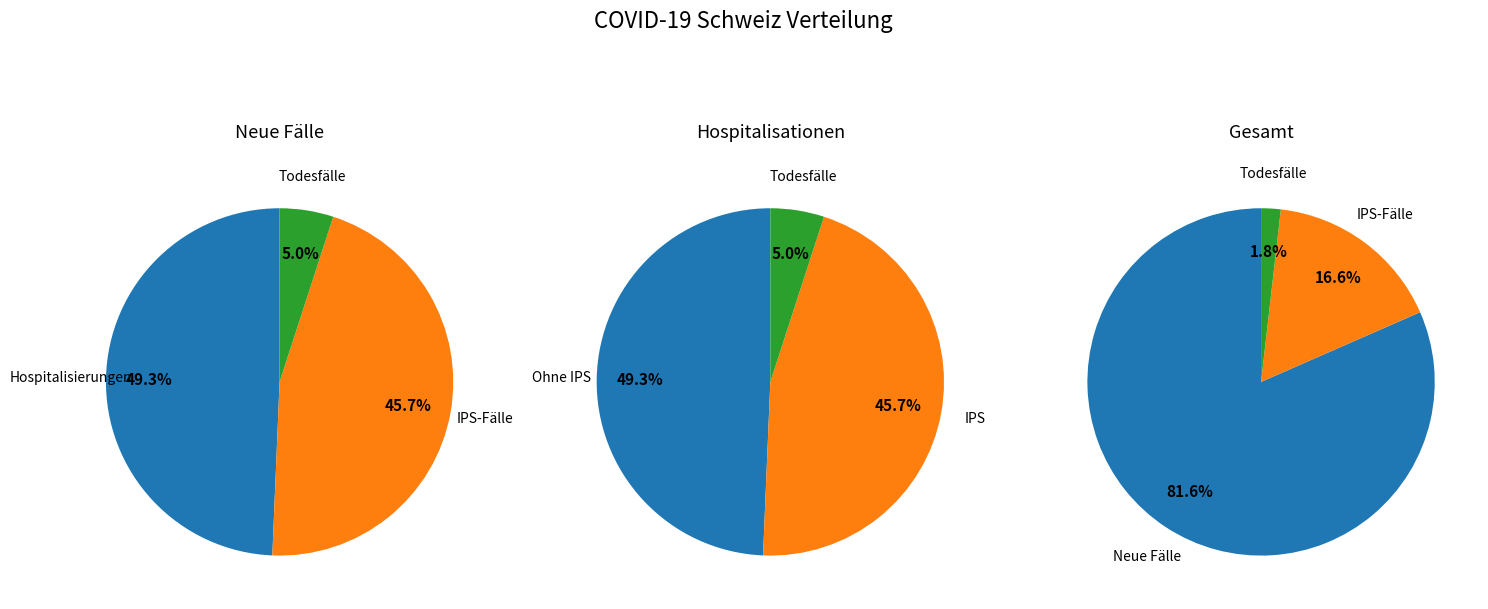

What portion of the pie excludes 9?

99.9%